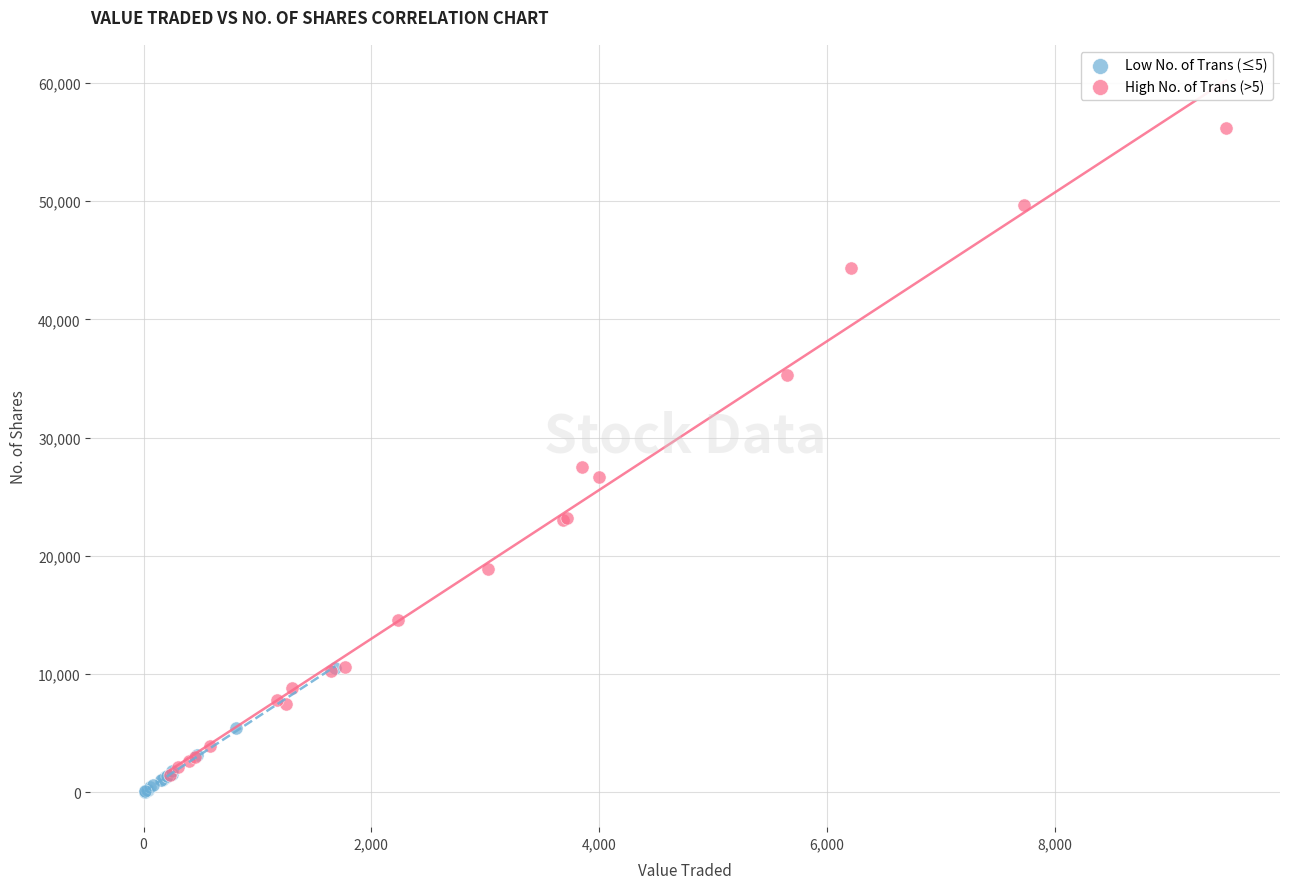

Which series has the largest Y range (max minus min)?

High No. of Trans (>5)